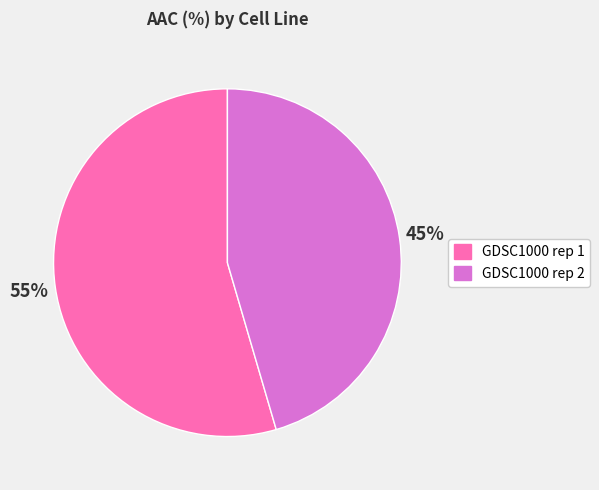

What is the majority slice?

GDSC1000 rep 1